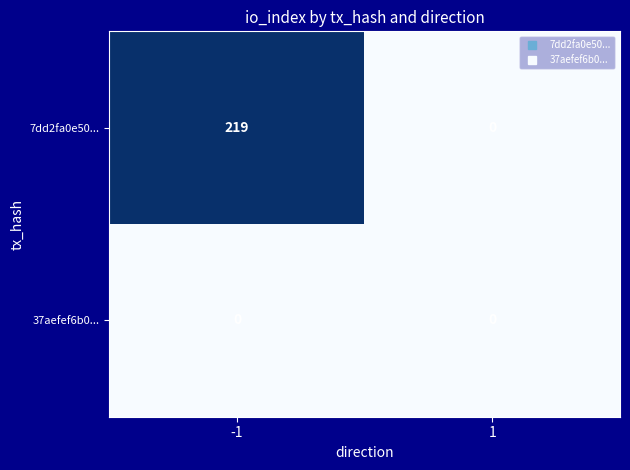

At which category is the sum across all series the highest?

-1